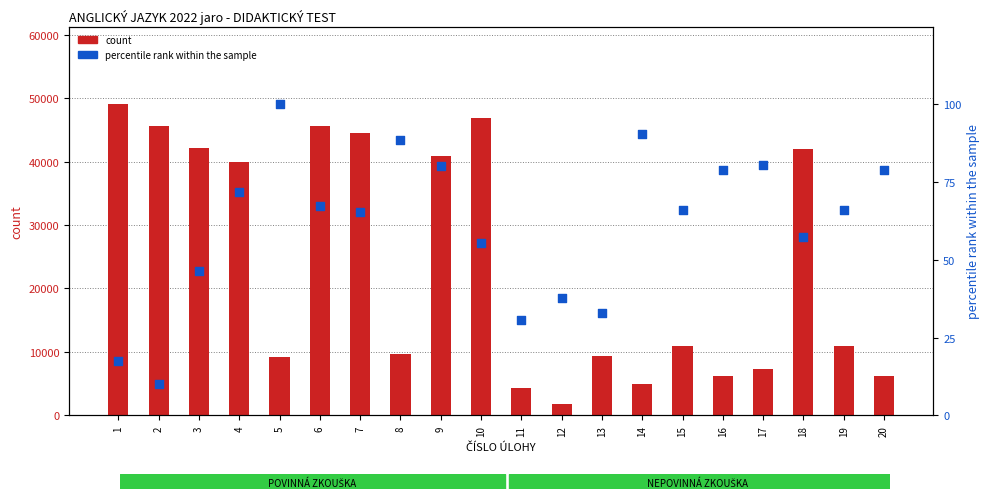

What is the total value across all series at 9?

40993.1